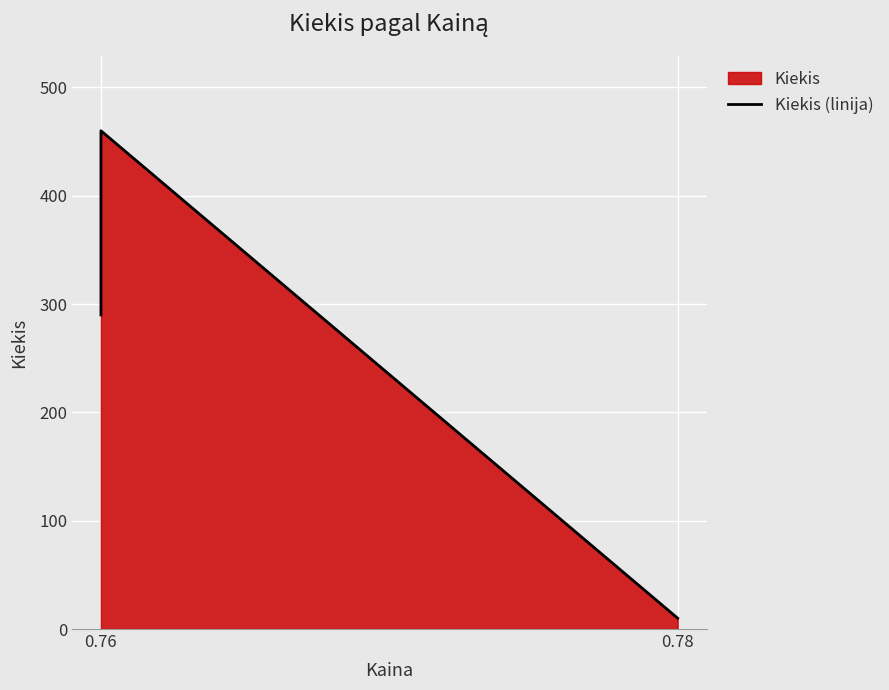

What is the approximate value at 0.76, to the nearest 50?

300